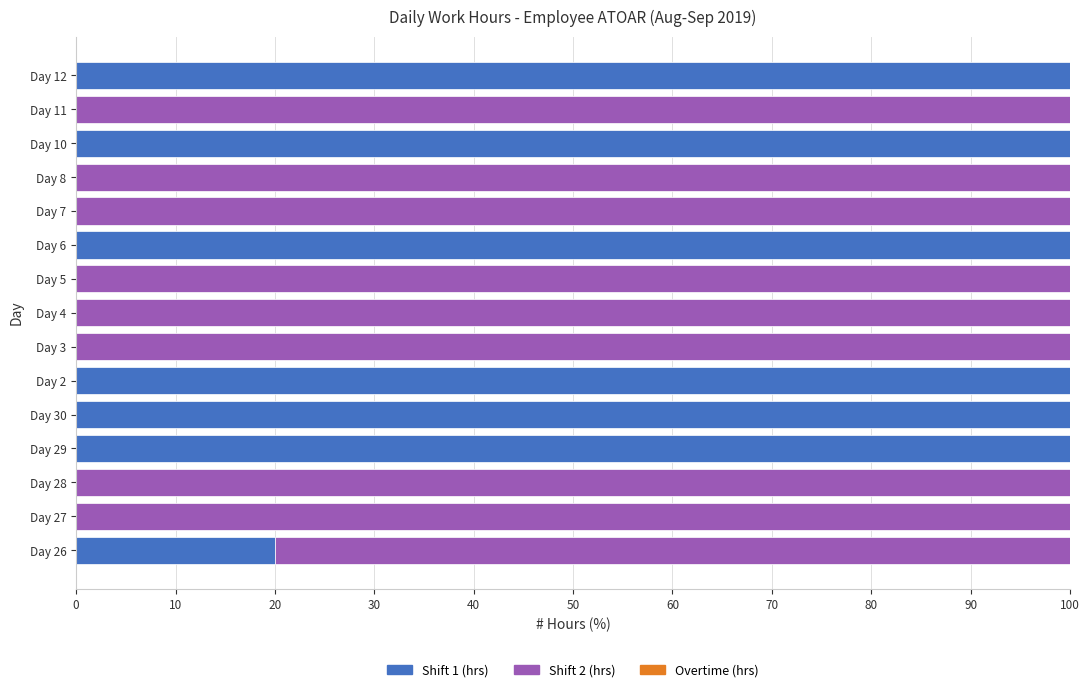

True or false: Shift 1 (hrs) has a value of 100 at Day 10.

True